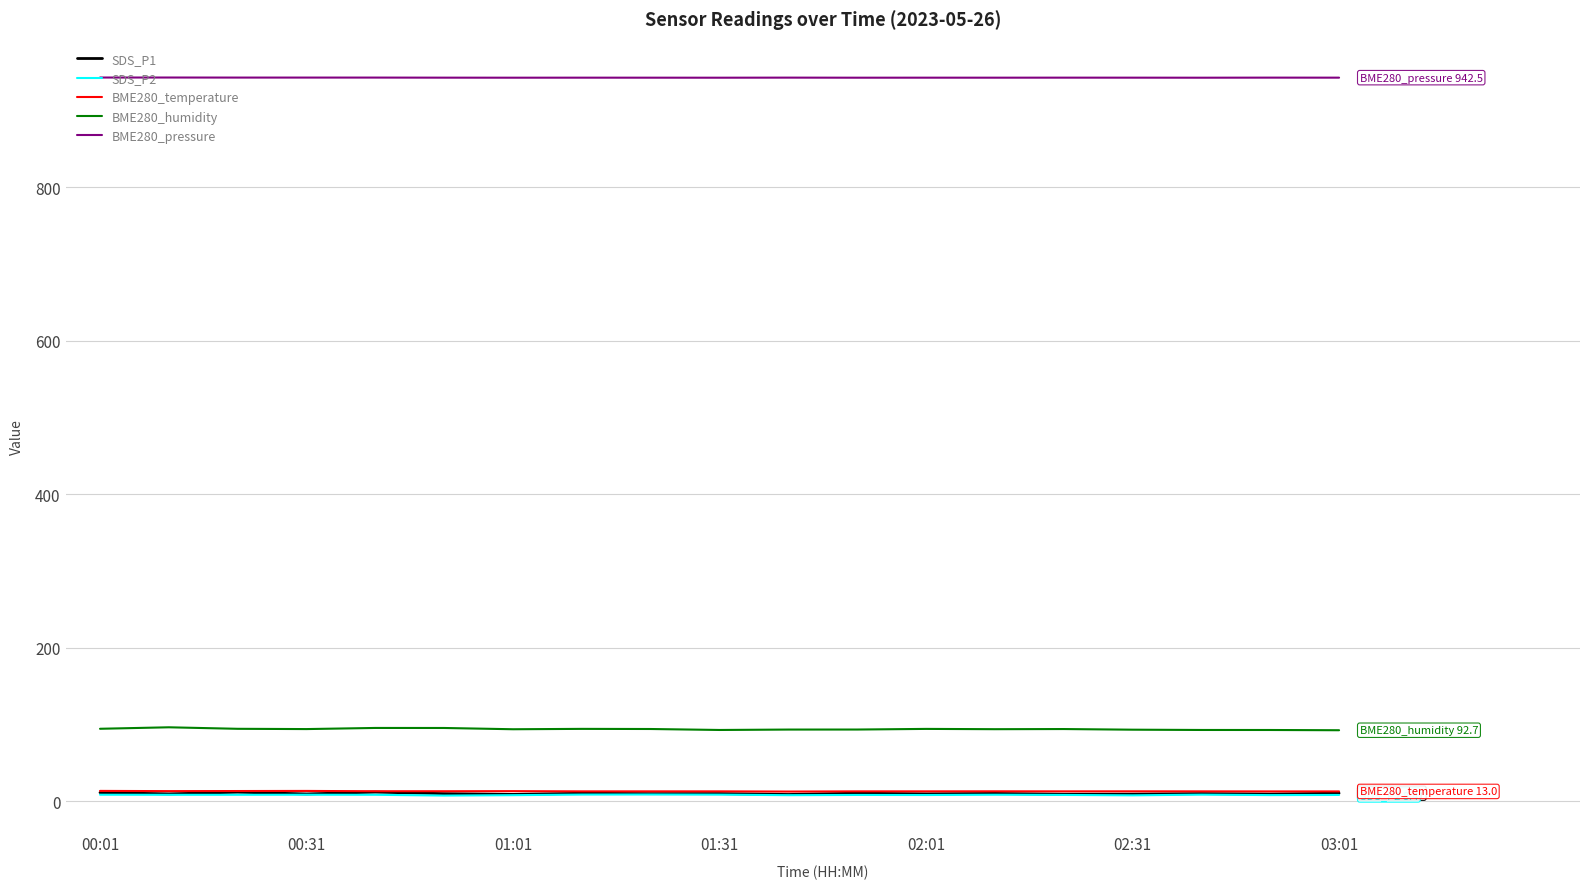

Which series has the largest total across all categories?

BME280_pressure